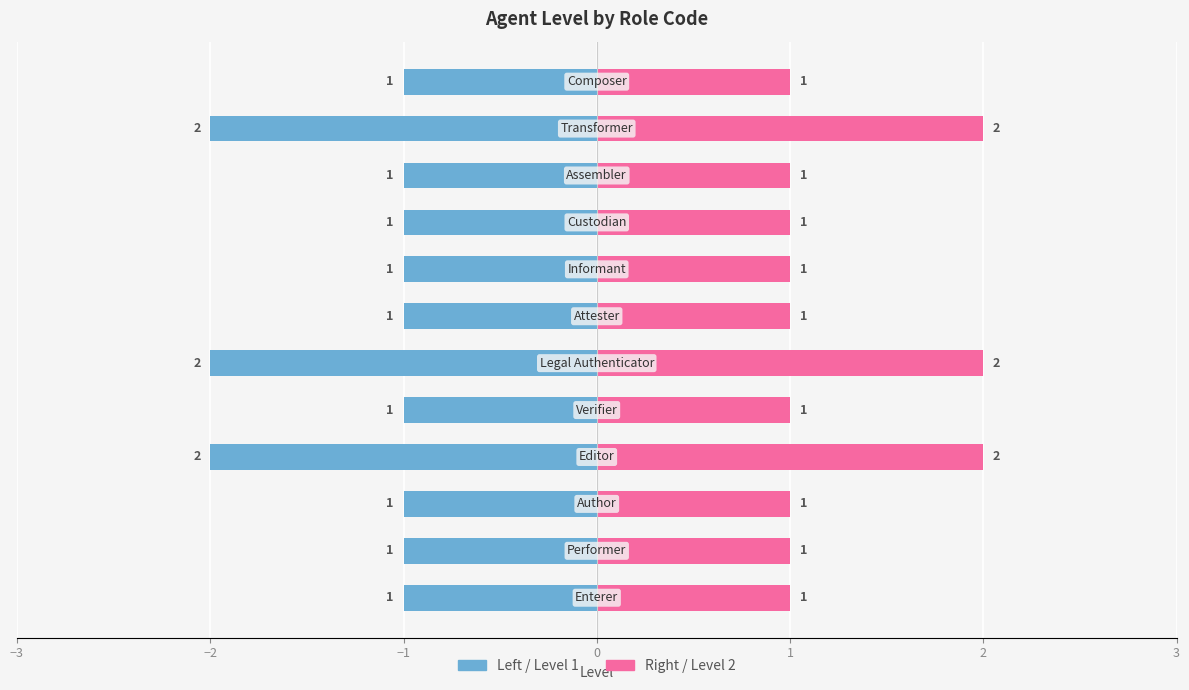

What is the difference between the maximum and second lowest values in the Level 1 (left) series?

1